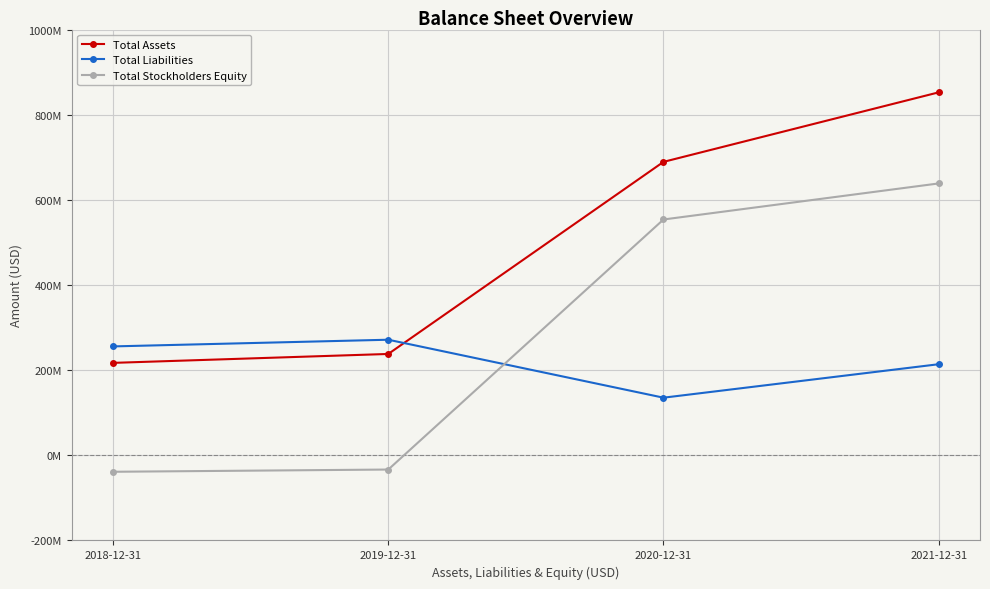

Is this an area chart (filled region under the line)?

No